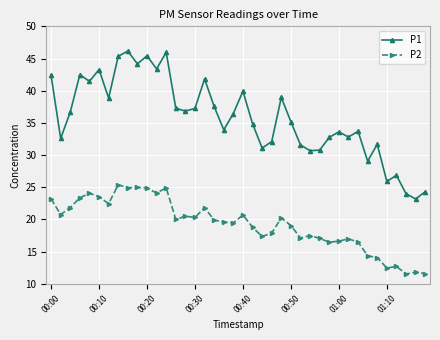

Which series has the widest spread of values?

P1